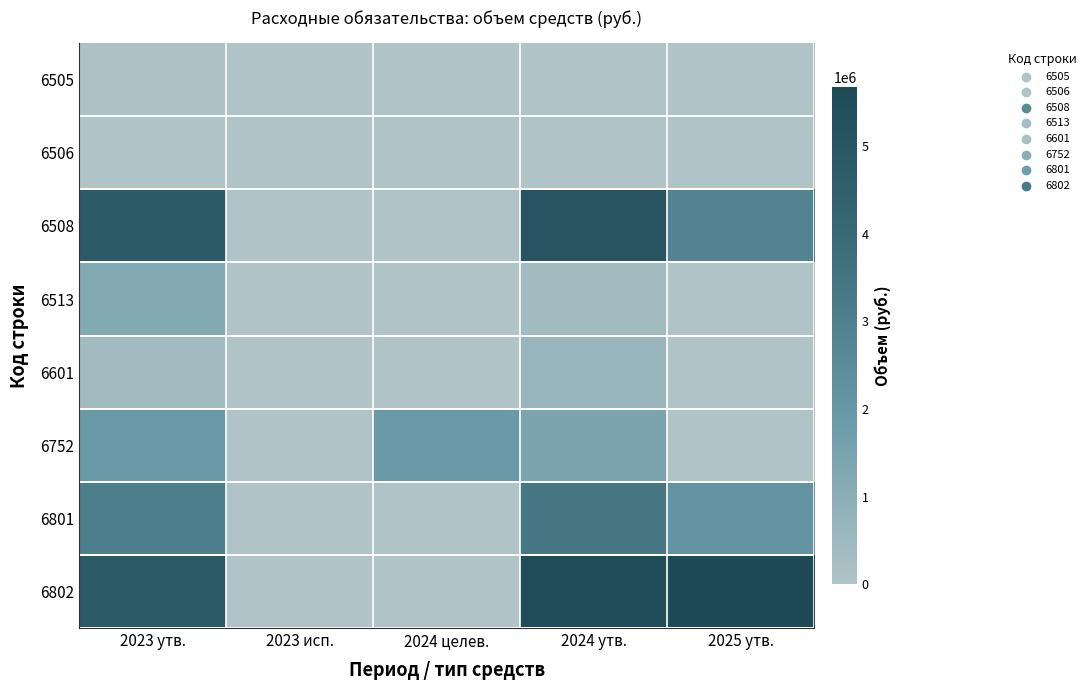

Reading right to left, list all the values displayed in this chart.

6505: 2025 утв.=0	2024 утв.=0	2024 целев.=0	2023 исп.=0	2023 утв.=90000
6506: 2025 утв.=0	2024 утв.=0	2024 целев.=0	2023 исп.=0	2023 утв.=0
6508: 2025 утв.=2814100	2024 утв.=5106500	2024 целев.=0	2023 исп.=0	2023 утв.=4775000
6513: 2025 утв.=0	2024 утв.=404400	2024 целев.=0	2023 исп.=0	2023 утв.=1211000
6601: 2025 утв.=0	2024 утв.=609600	2024 целев.=0	2023 исп.=0	2023 утв.=400000
6752: 2025 утв.=0	2024 утв.=1434100	2024 целев.=1870100	2023 исп.=0	2023 утв.=1870100
6801: 2025 утв.=2186400	2024 утв.=3373200	2024 целев.=4300	2023 исп.=0	2023 утв.=3079100
6802: 2025 утв.=5674300	2024 утв.=5505900	2024 целев.=0	2023 исп.=0	2023 утв.=4820600